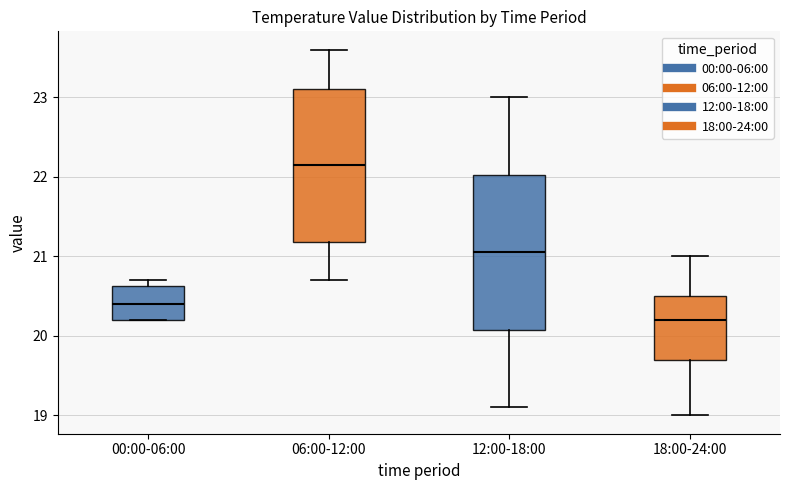

Where is the lower edge of the box for 00:00-06:00 on the y-axis? The values are not printed on the chart, so give them approximately, as read against the axis.

20.2